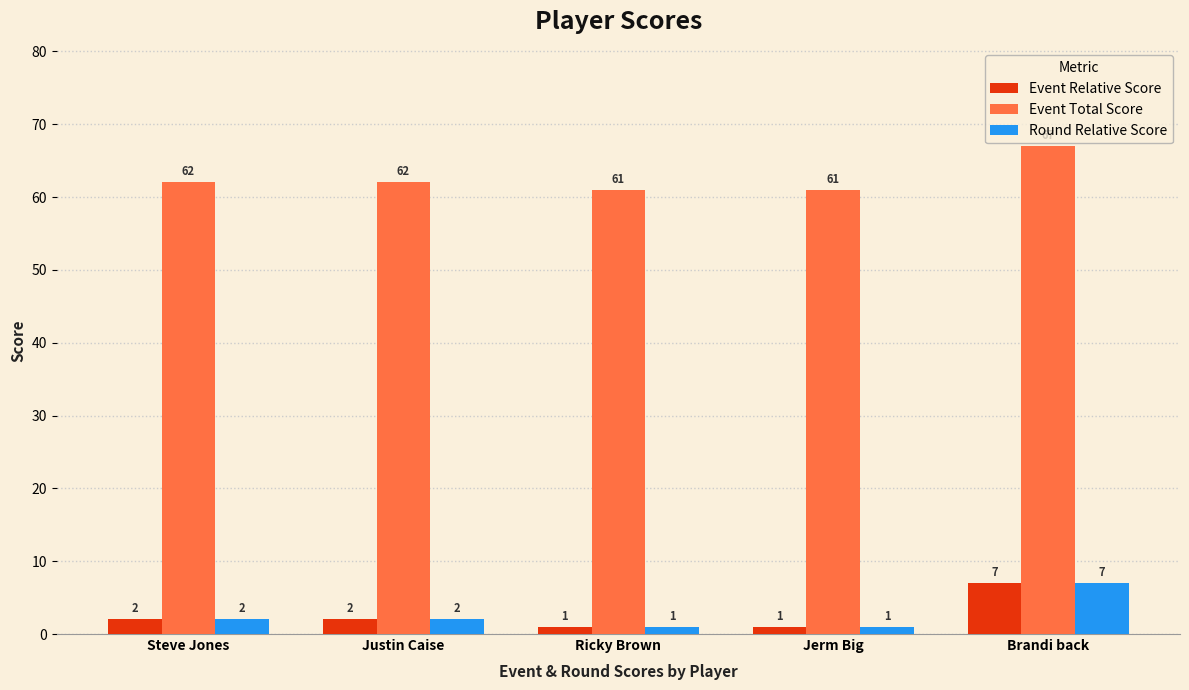

How many data points does each series have?

5